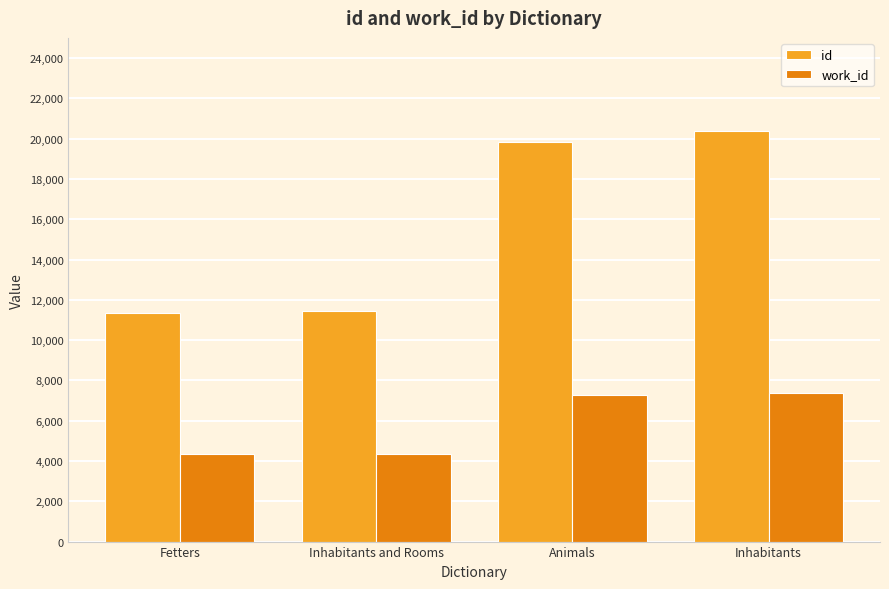

At which category is the sum across all series the highest?

Inhabitants